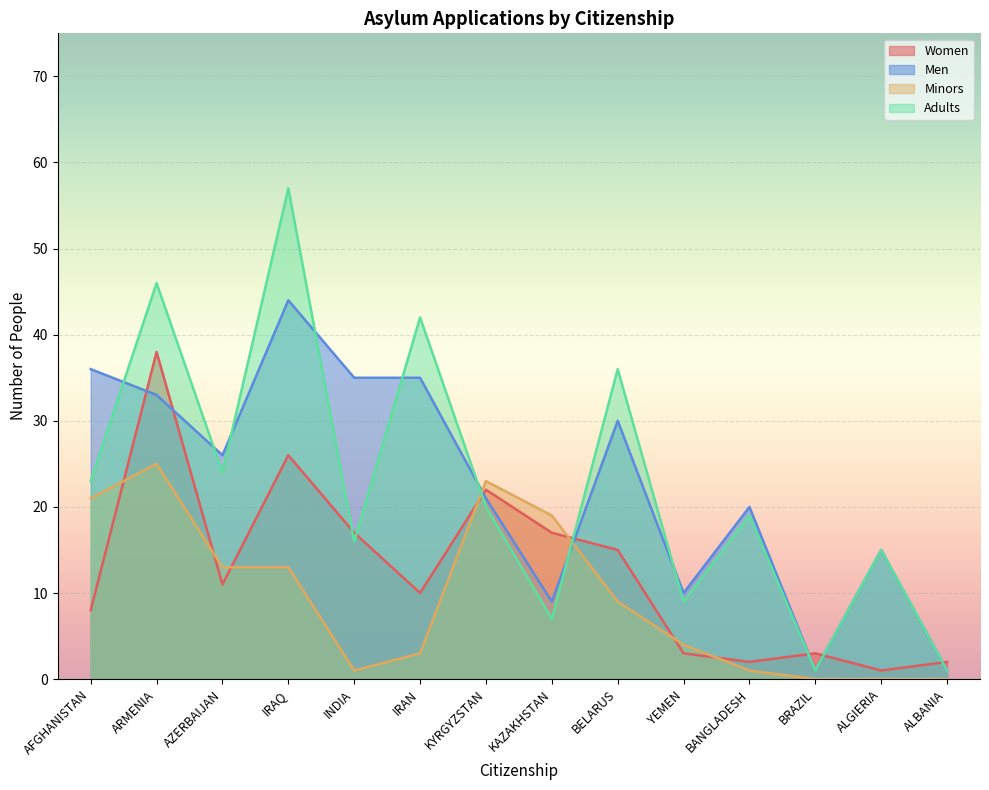

How many lines are shown in the chart?

4